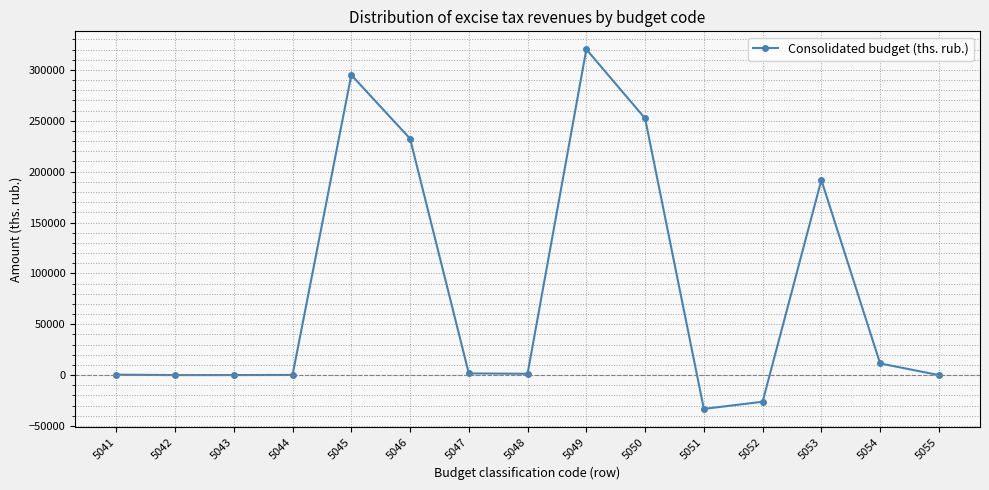

What is the value of the 11th point from the left?

-33238